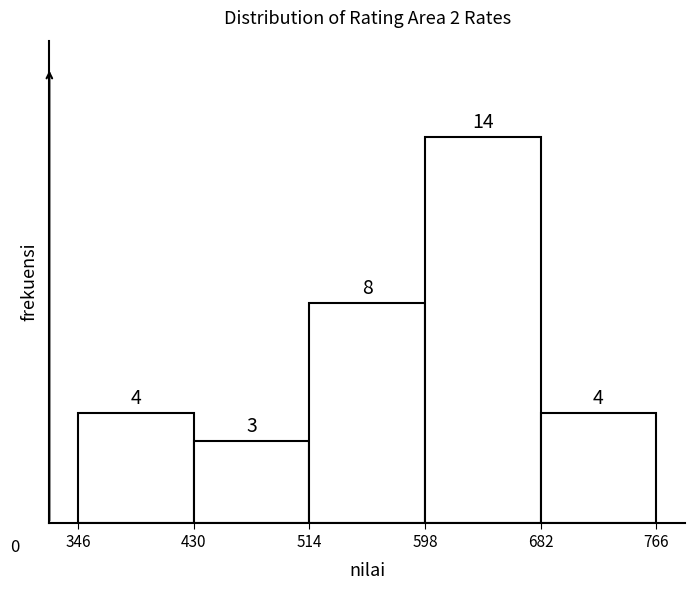

How tall is the bar that spans 514 to 598 on the x-axis?

8